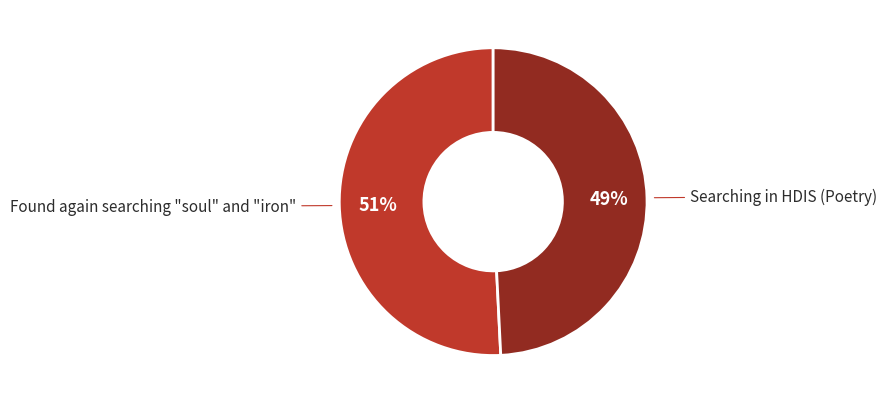

To the nearest percent, what is the difference between the largest and smallest slice percentages?

2%